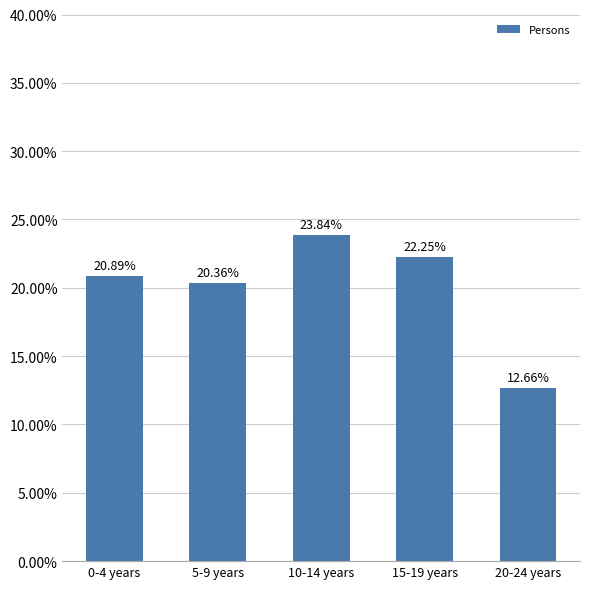

How many data points are less than 20?

1